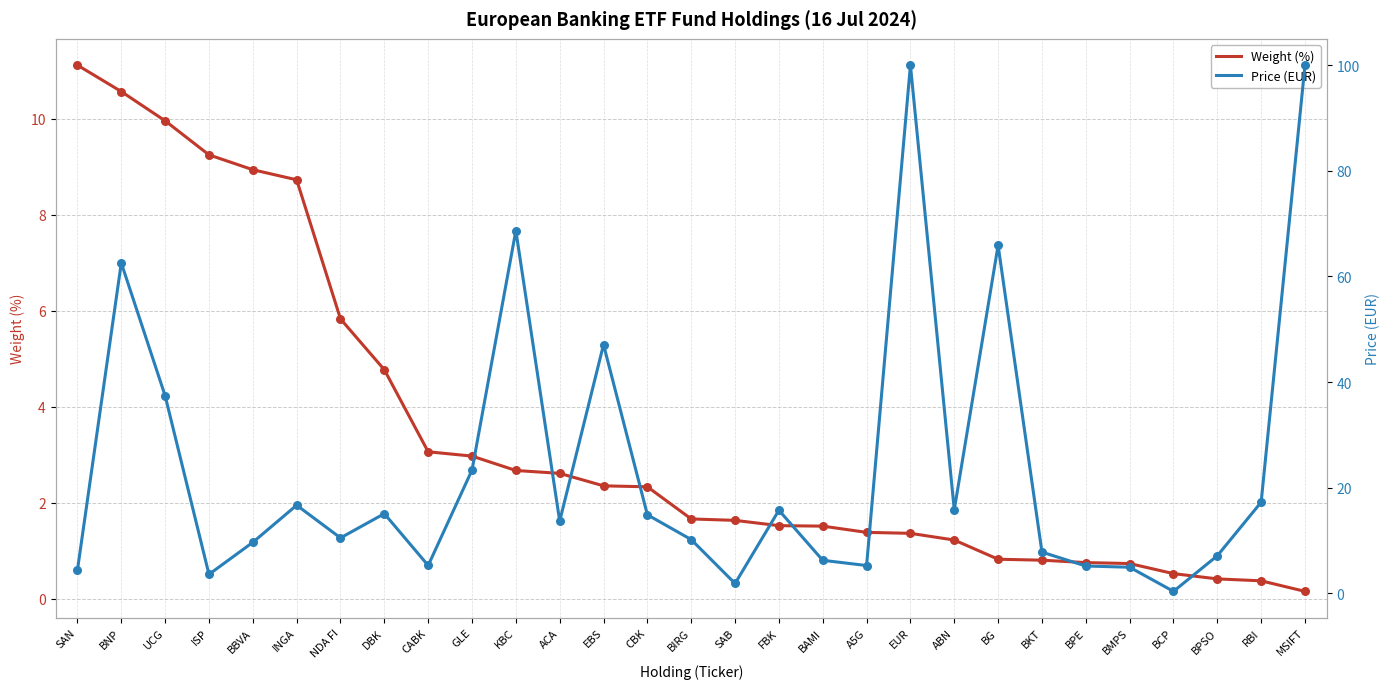

What are all the series names shown in the legend?

Weight (%), Price (EUR)